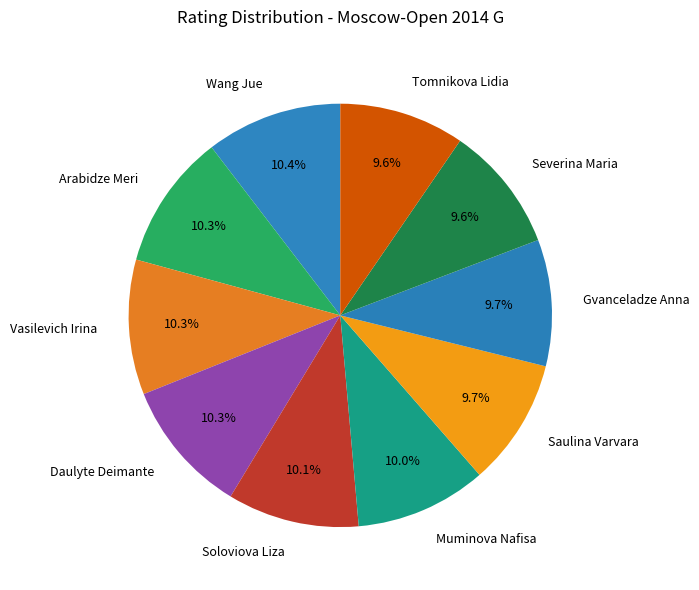

What is the ratio of the value at Daulyte Deimante to the value at Severina Maria?

1.1